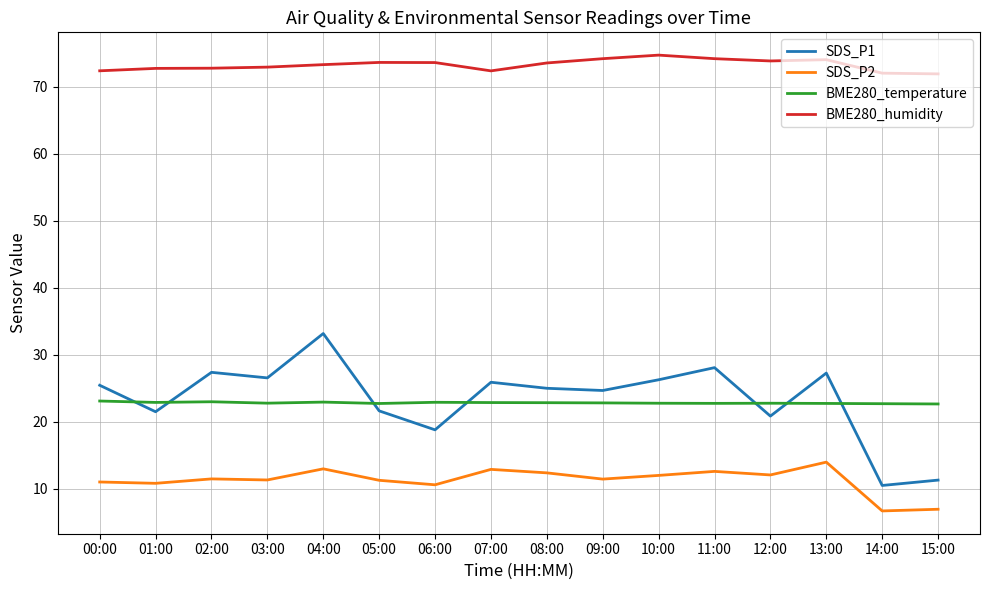

Which series has the widest spread of values?

SDS_P1